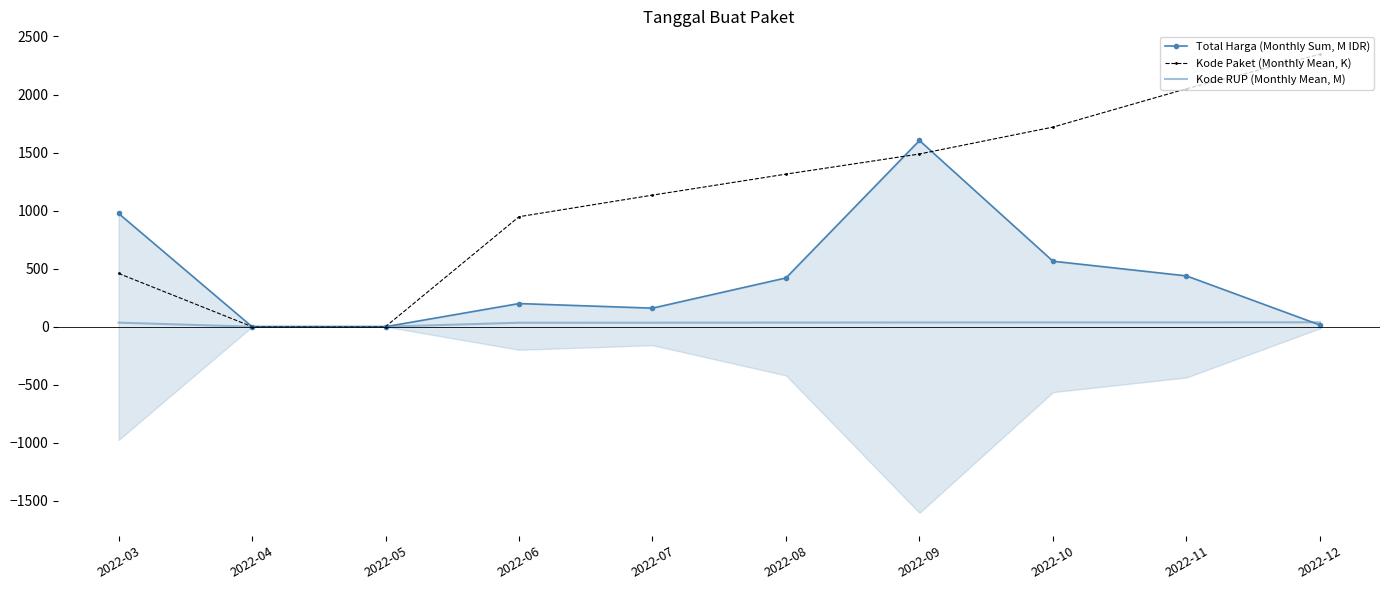

At which label does Kode RUP (Monthly Mean, M) first exceed 35?

2022-08